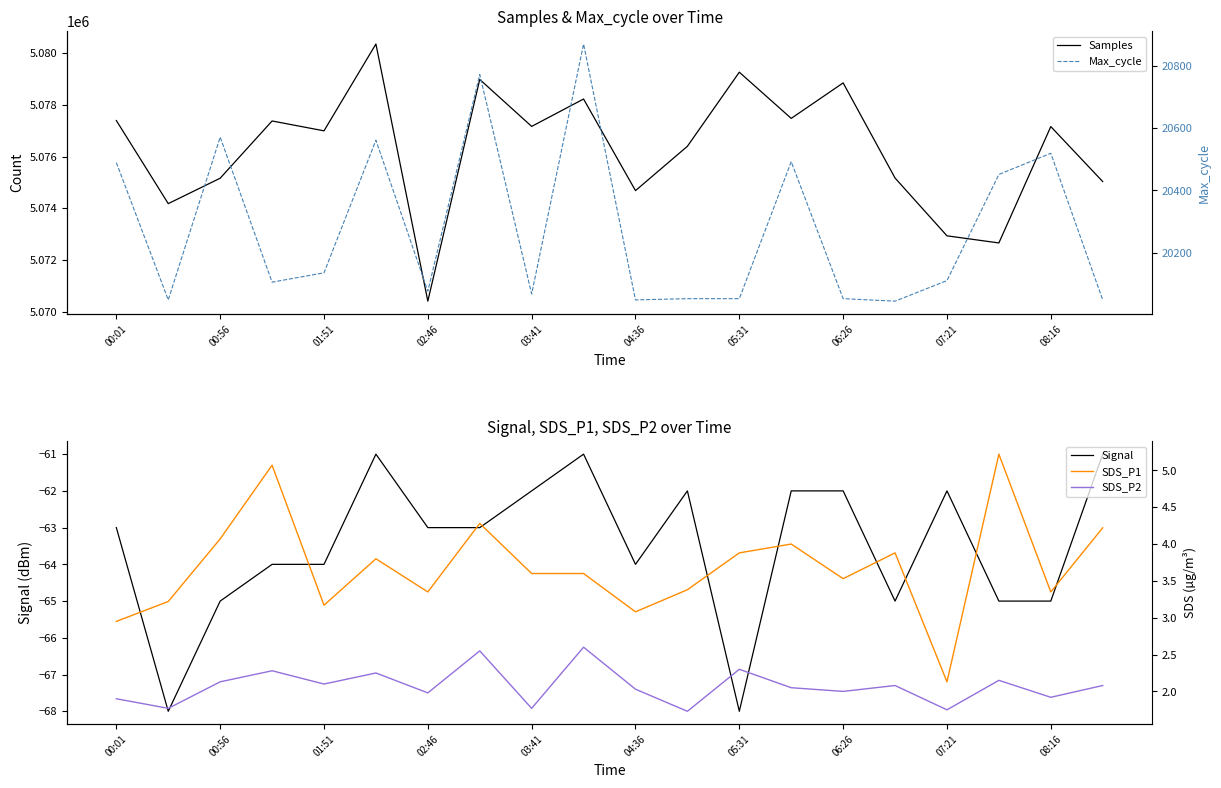

True or false: Signal has a value of -64 at 01:51.

True